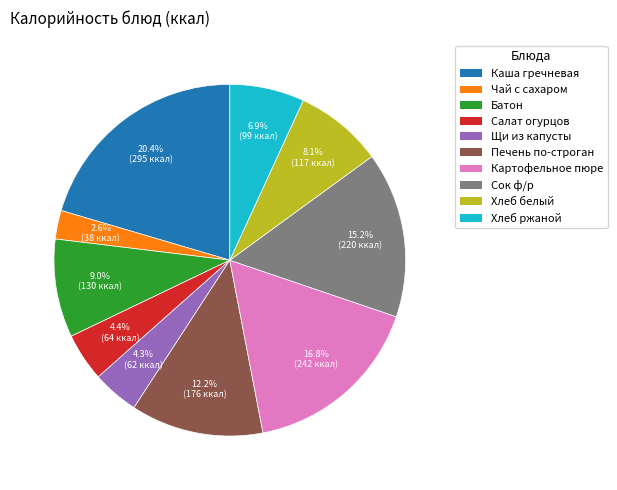

Does any single category account for the majority?

No